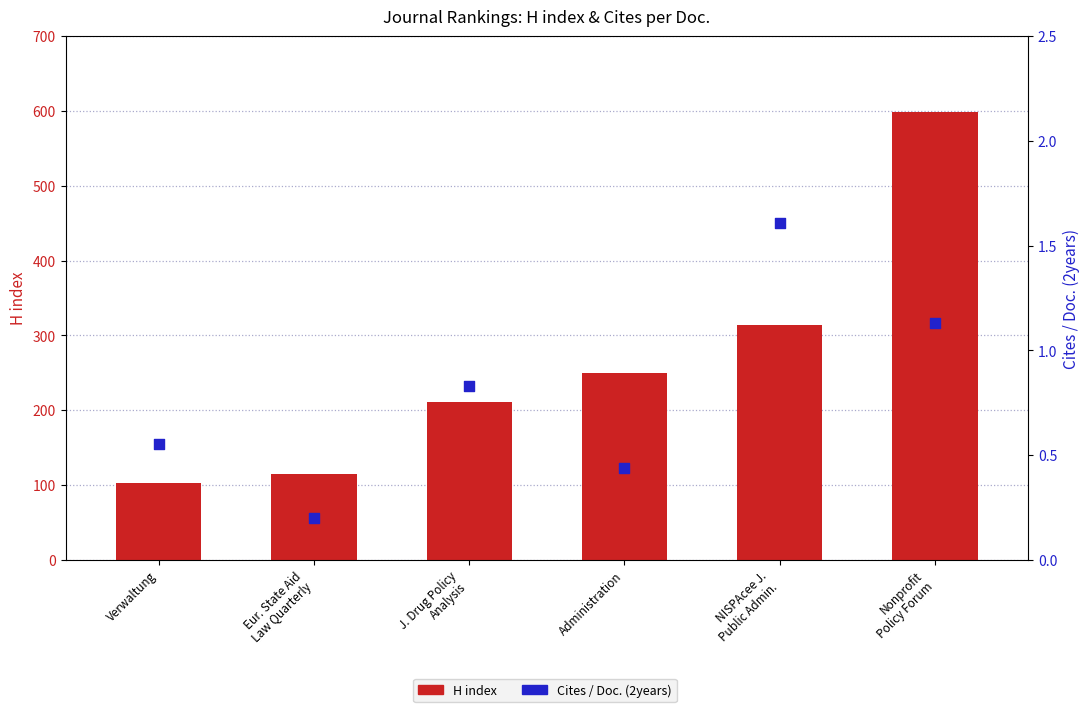

Is the value of Cites / Doc. (2years) at Nonprofit
Policy Forum greater than the value of H index at Administration?

No